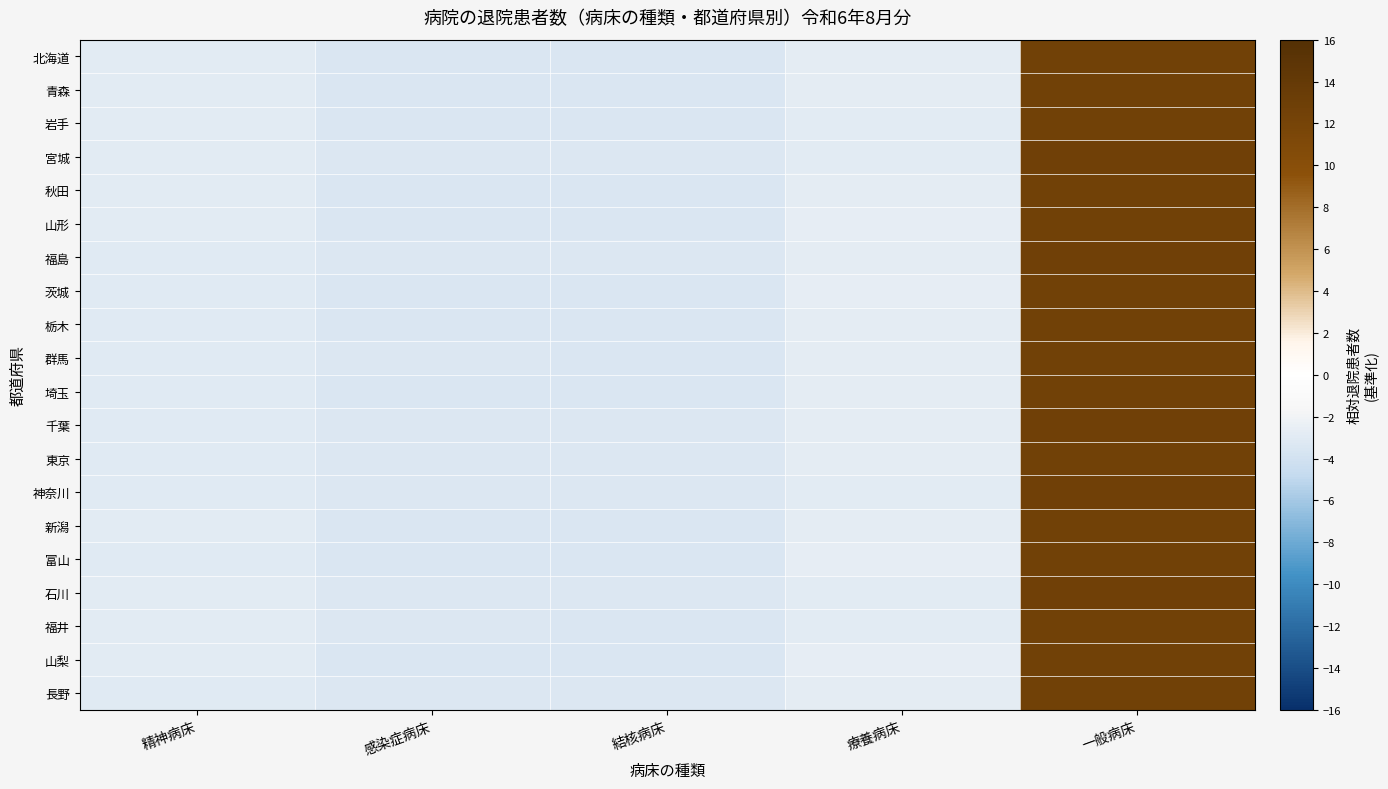

Which category has the lowest value across all series?

結核病床